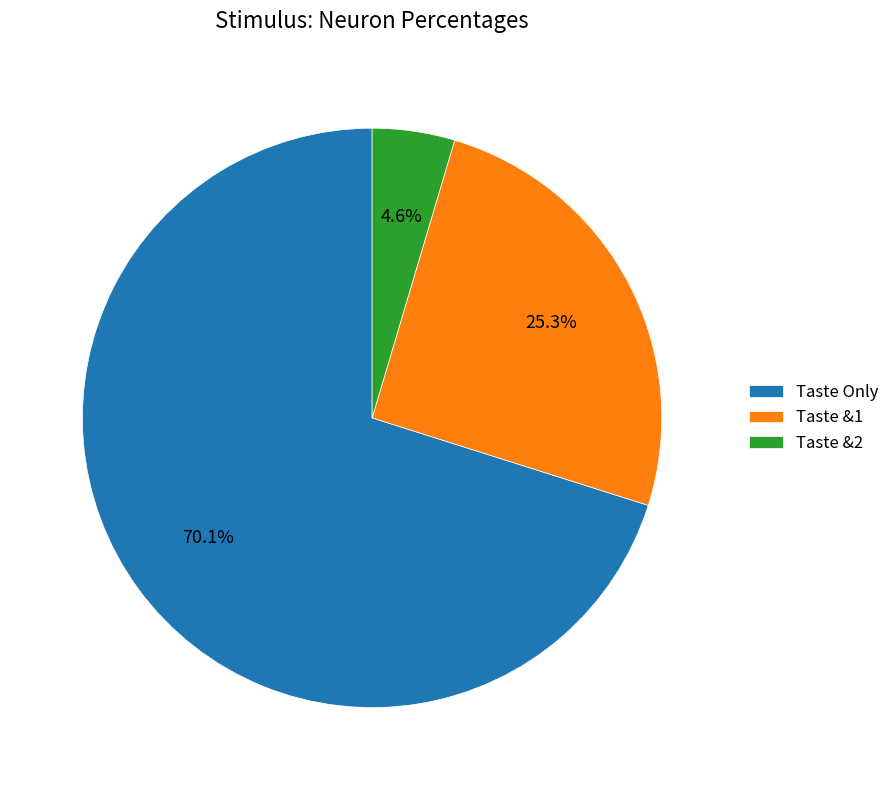

To the nearest percent, what is the average slice percentage?

33%